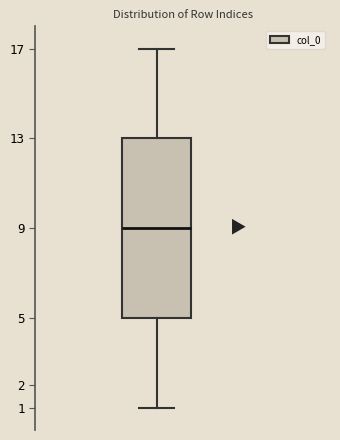

Where does the upper whisker of the box end on the y-axis? The values are not printed on the chart, so give them approximately, as read against the axis.

17